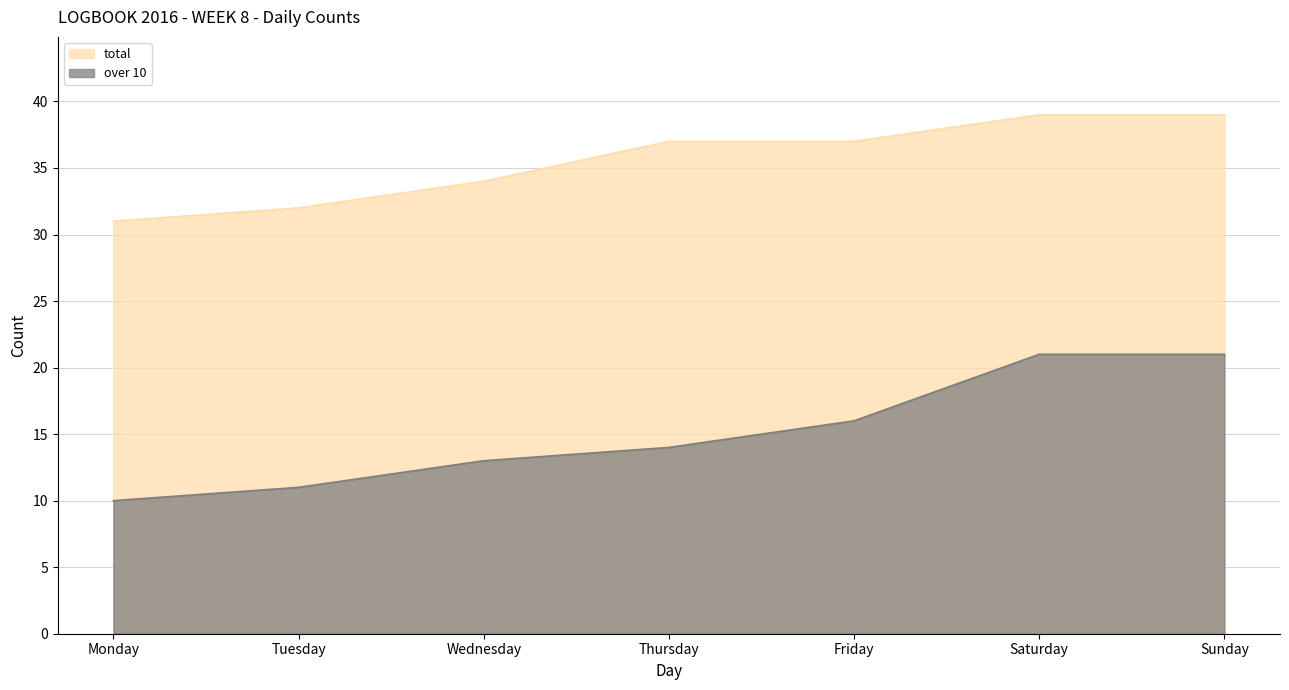

Count the number of categories in the chart.

7